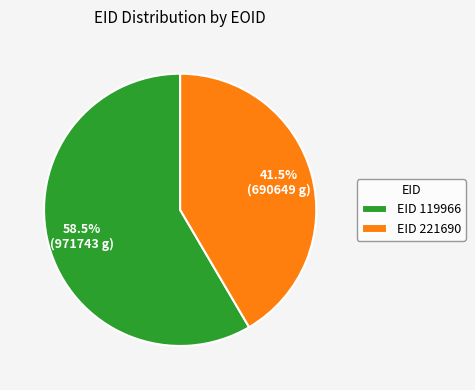

What portion of the pie excludes EID 119966?

41.5%